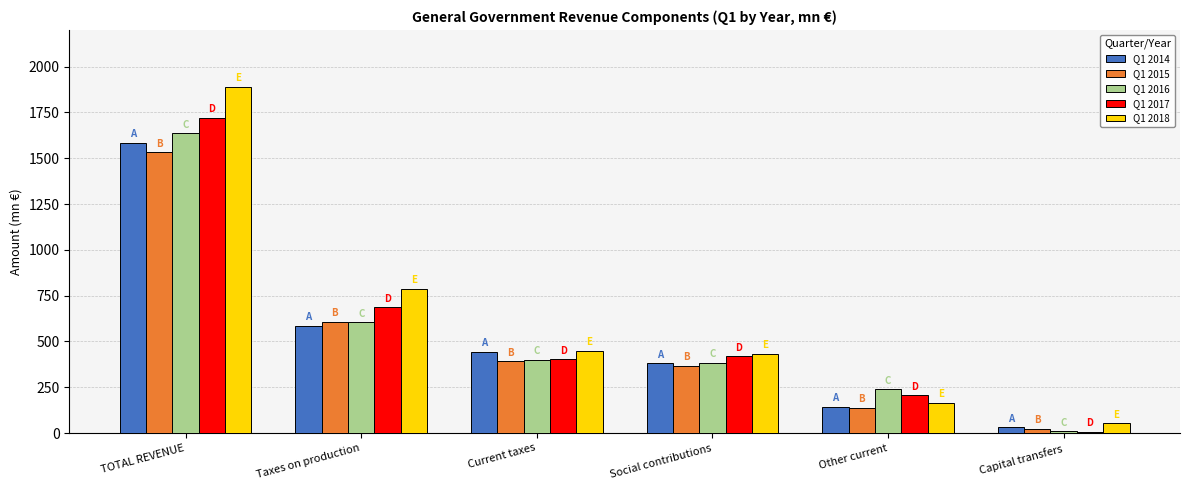

How many distinct data groups are displayed?

5